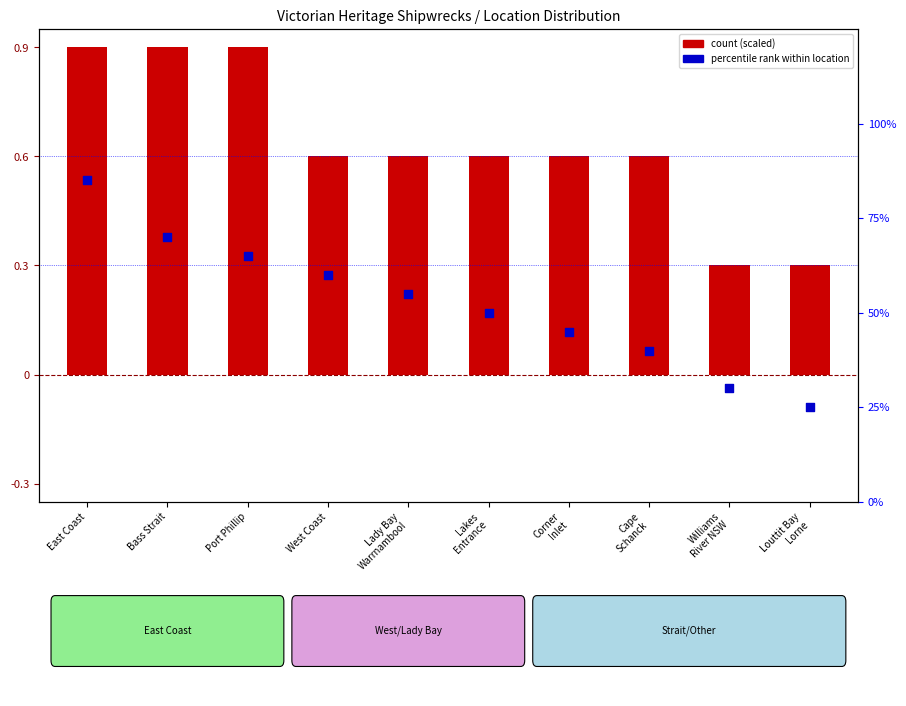

Which series reaches the minimum Y coordinate?

count (scaled)